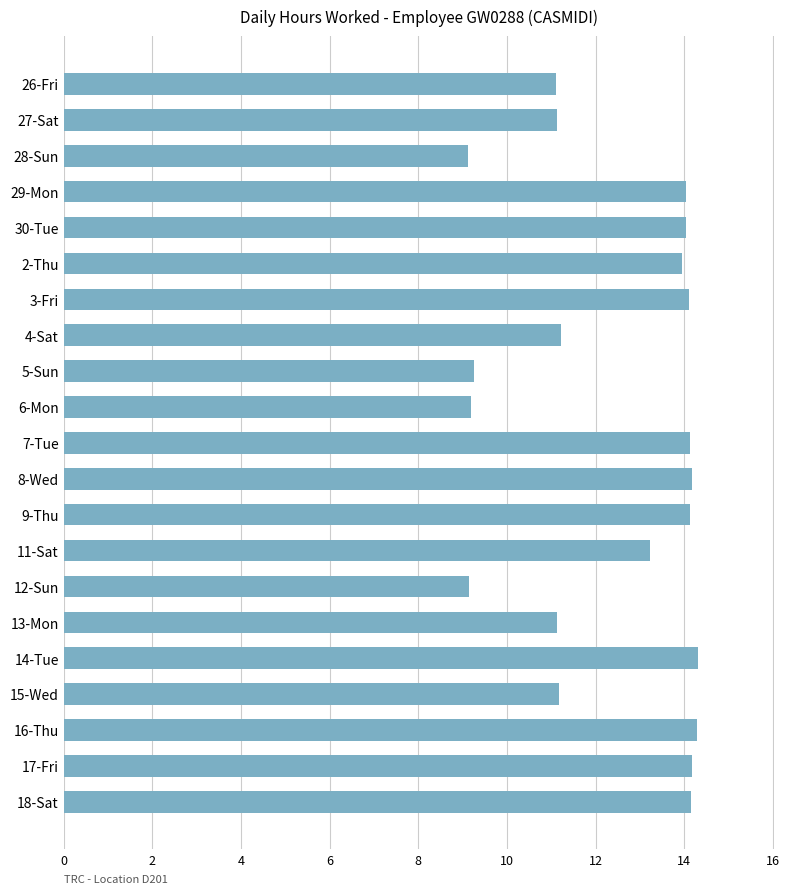

True or false: the data shows 11.1 at 26-Fri.

True